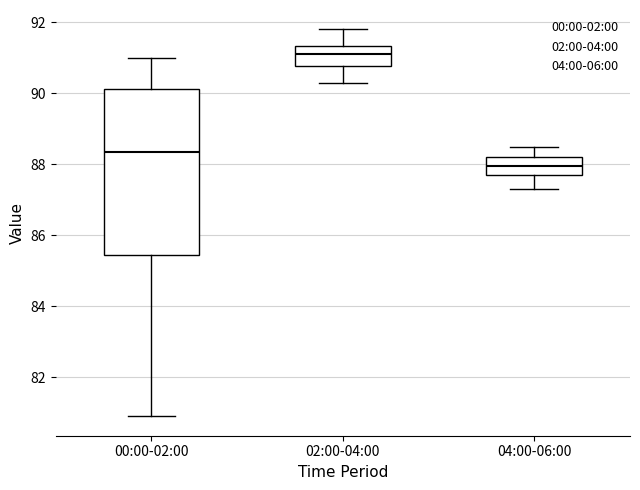

Reading left to right, read every box against the y-axis: the position of its median line, the range the box covers, and the ends of its whiskers. The values are not printed on the chart, so give them approximately, as read against the axis.

00:00-02:00: median 88.4, box 85.4 to 90.2, whiskers 81.0 to 91.0
02:00-04:00: median 91.2, box 90.8 to 91.4, whiskers 90.4 to 91.8
04:00-06:00: median 88.0, box 87.8 to 88.2, whiskers 87.4 to 88.6